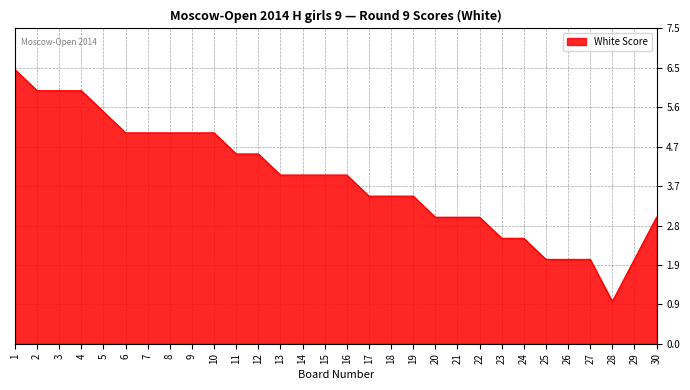

Does the chart have visible grid lines?

Yes